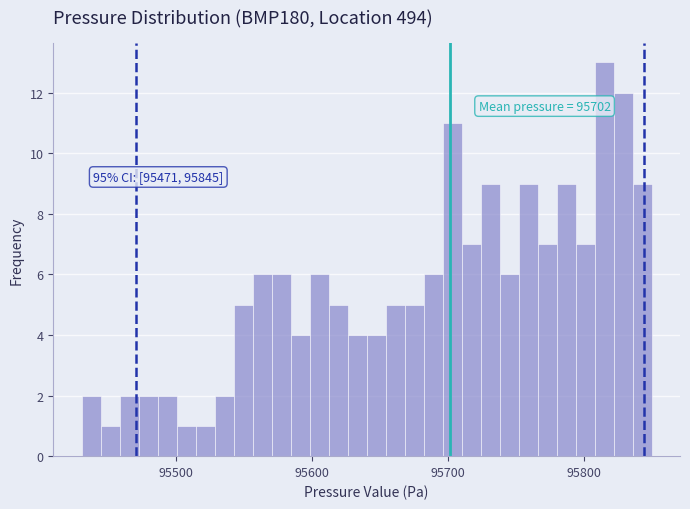

Around what value on the x-axis is the tallest bar? Give the approximate position of its centre, as read against the axis.

95820